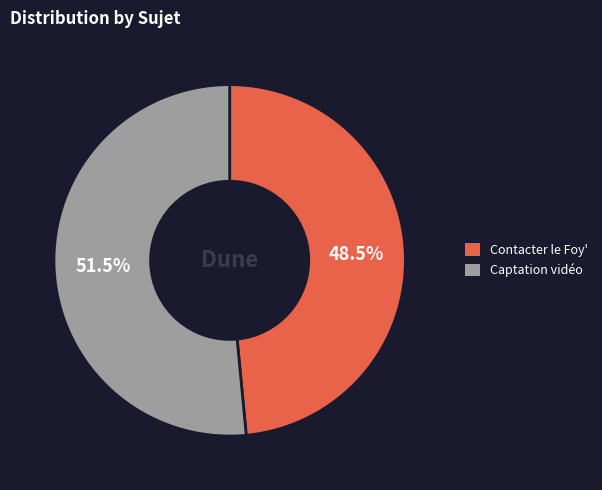

Which category has the biggest portion of the pie?

Captation vidéo